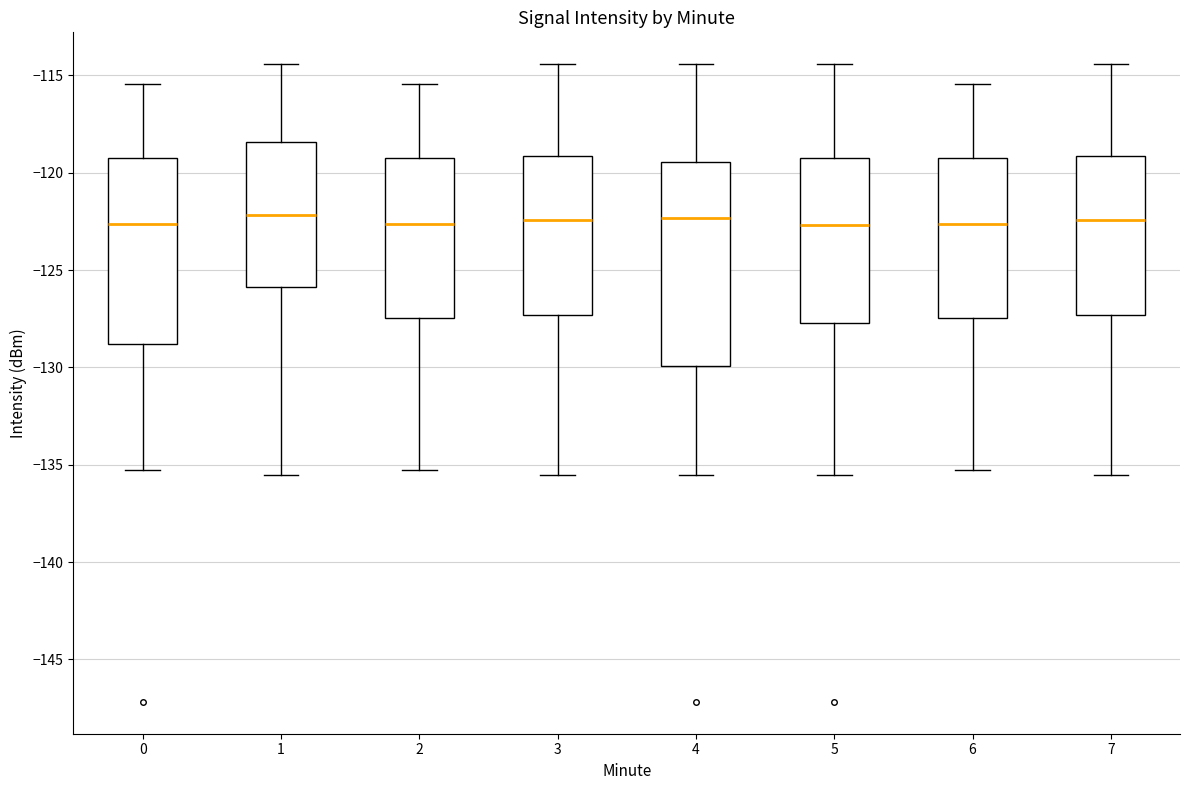

Reading left to right, transcribe this box plot: for each box, give where its median line is, the range the box spans, and where its two whiskers end, as read against the y-axis. The values are not printed on the chart, so give them approximately, as read against the axis.

0: median -122.5, box -129.0 to -119.0, whiskers -135.5 to -115.5
1: median -122.0, box -126.0 to -118.5, whiskers -135.5 to -114.5
2: median -122.5, box -127.5 to -119.0, whiskers -135.5 to -115.5
3: median -122.5, box -127.5 to -119.0, whiskers -135.5 to -114.5
4: median -122.5, box -130.0 to -119.5, whiskers -135.5 to -114.5
5: median -122.5, box -127.5 to -119.0, whiskers -135.5 to -114.5
6: median -122.5, box -127.5 to -119.0, whiskers -135.5 to -115.5
7: median -122.5, box -127.5 to -119.0, whiskers -135.5 to -114.5